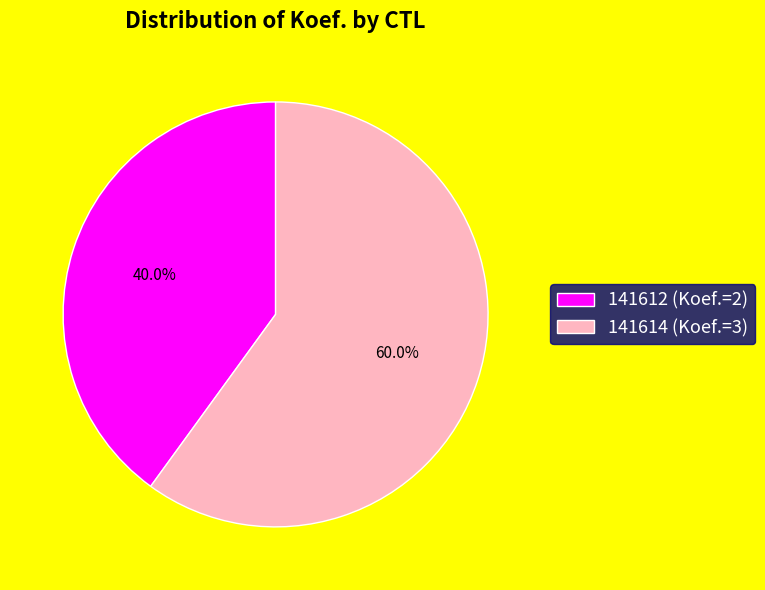

Which slice is the largest?

141614